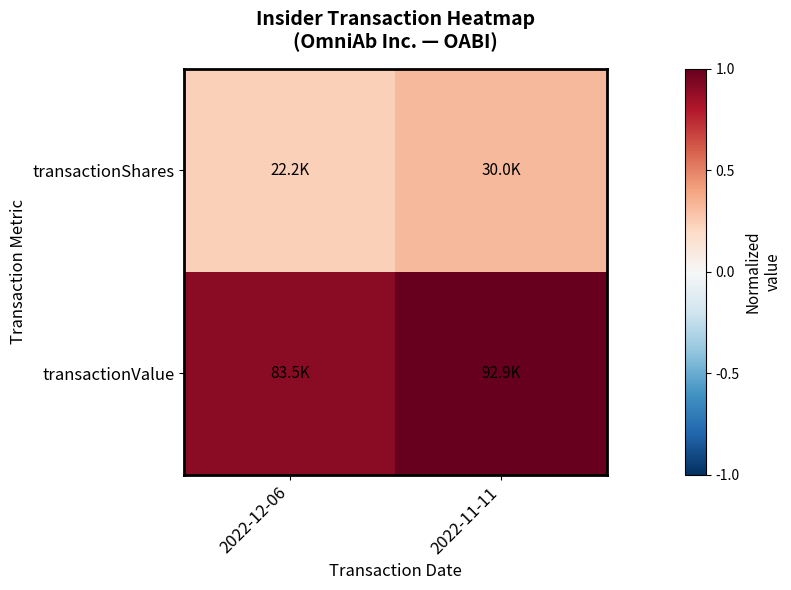

What is the smallest value displayed?

0.2